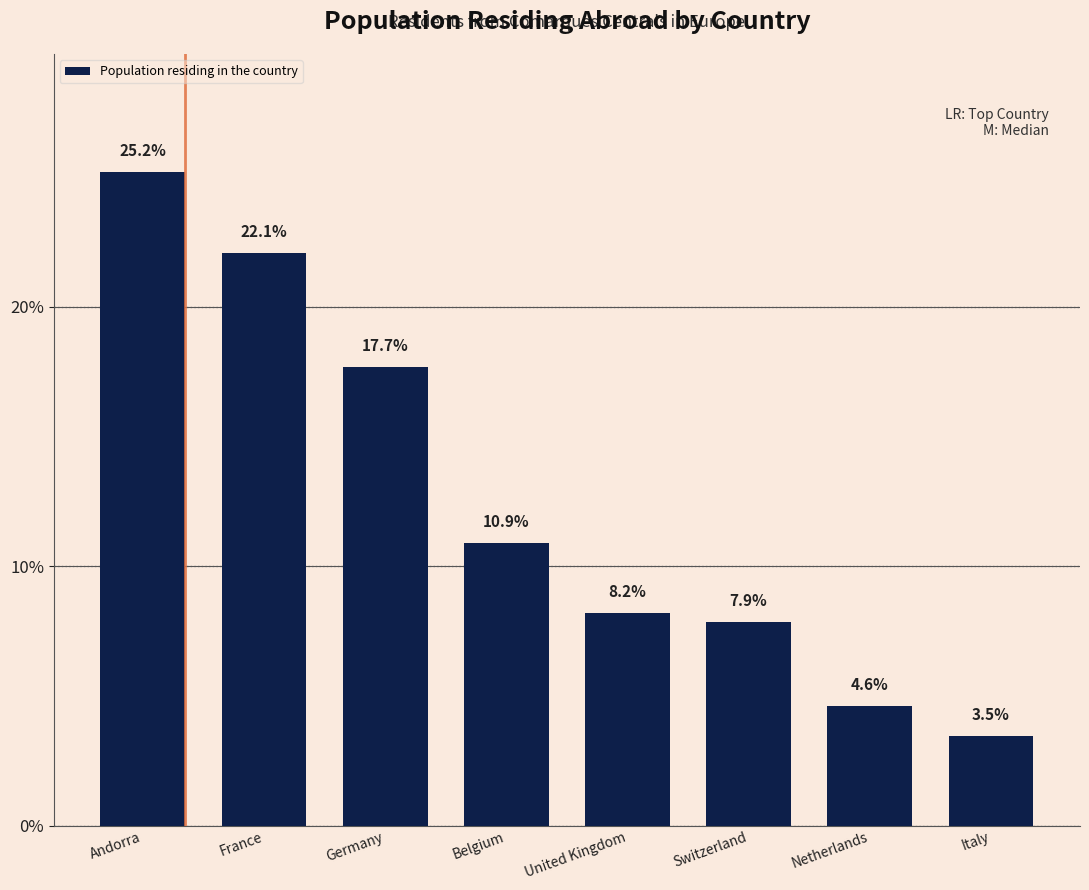

Reading right to left, what are all the values shown in this chart?

3.5	4.6	7.9	8.2	10.9	17.7	22.1	25.2